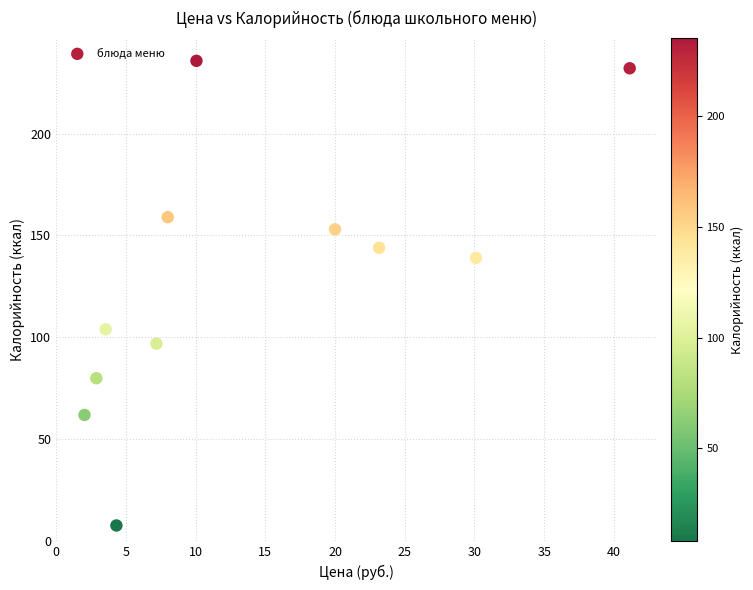

What is the average X value?

13.9